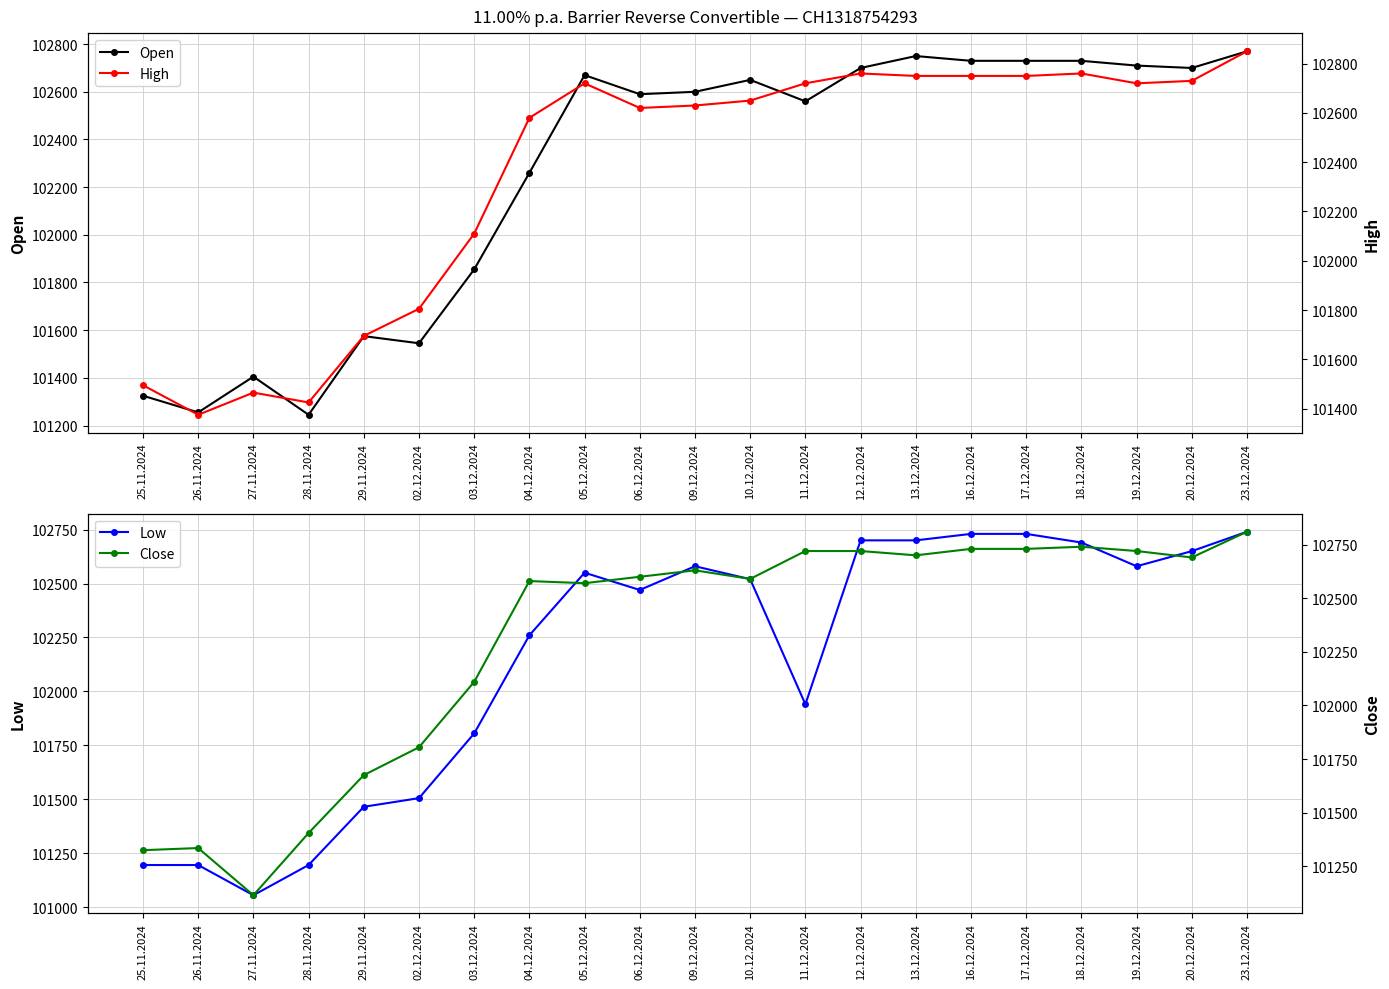

What is the total value across all series at 23.12.2024?

411170